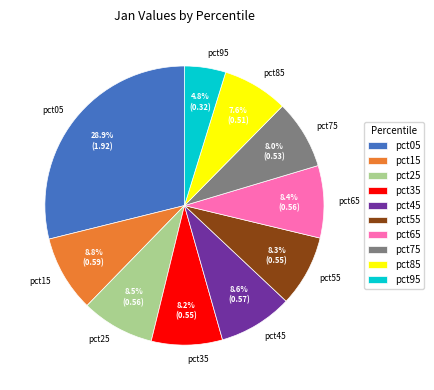

Is there any slice that represents more than half of the pie?

No